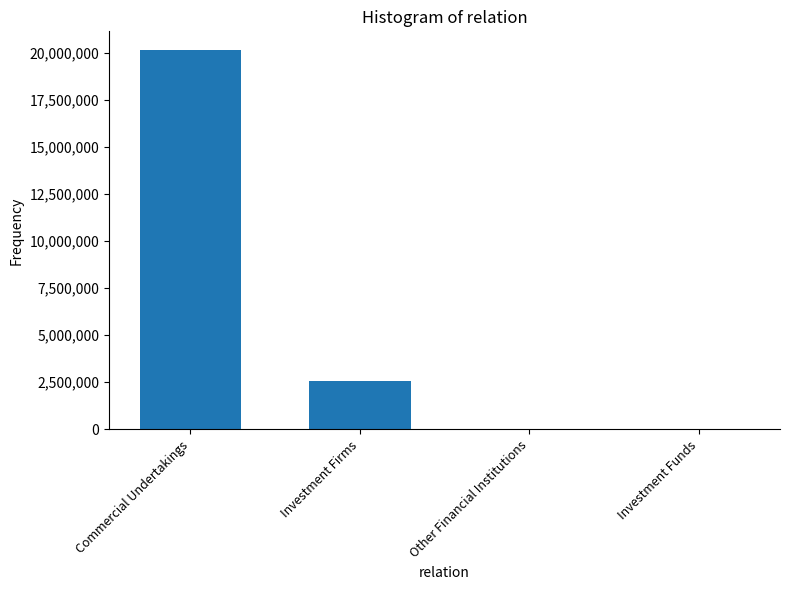

Where does the data first go above 2588880?

Commercial Undertakings